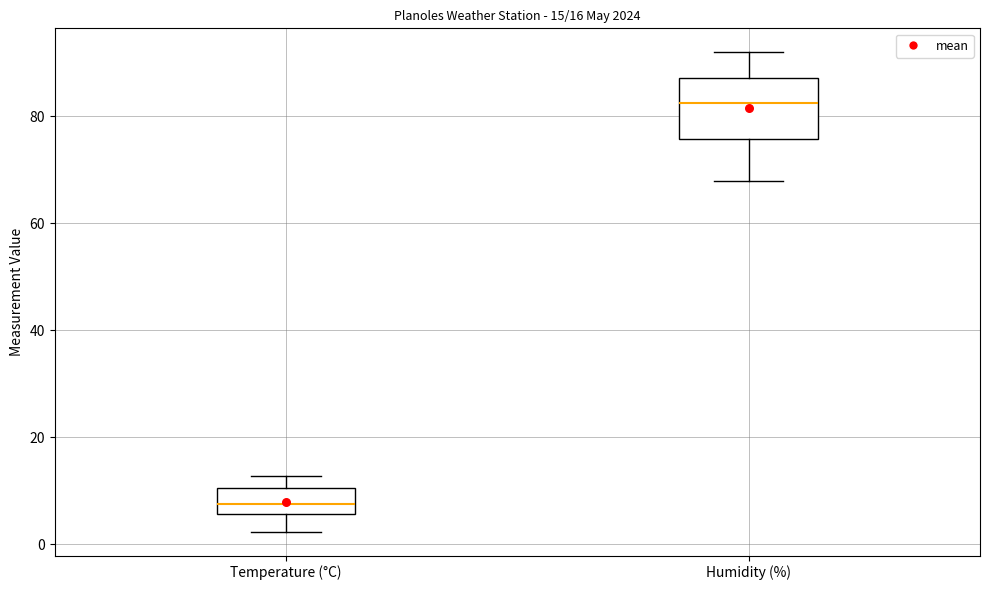

Which box is the tallest, from its lower edge to its upper edge?

Humidity (%)